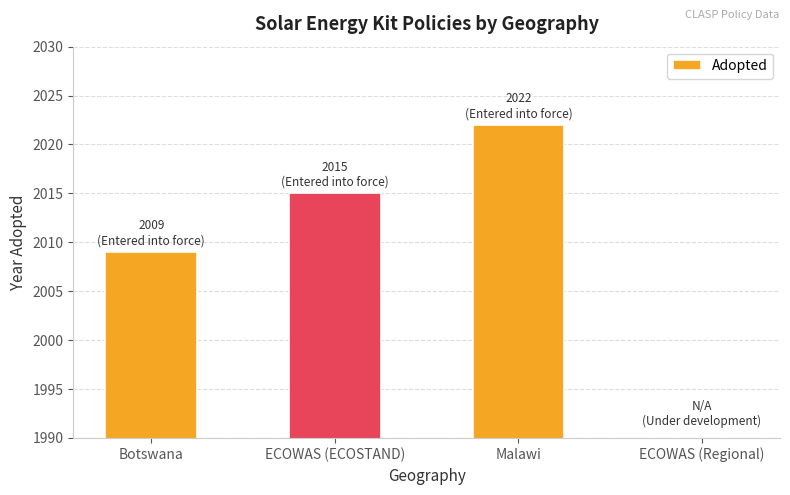

Reading right to left, extract all data points from this chart.

ECOWAS (Regional)=0	Malawi=2022	ECOWAS (ECOSTAND)=2015	Botswana=2009